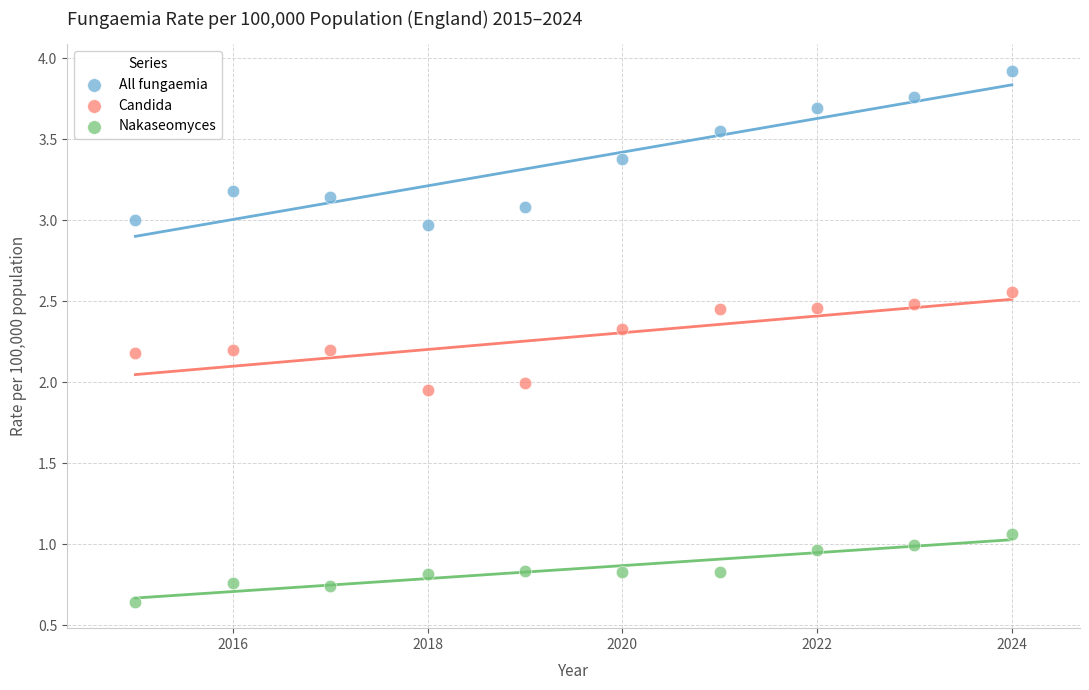

Across all data points, what is the range of Y values (max minus min)?

3.3